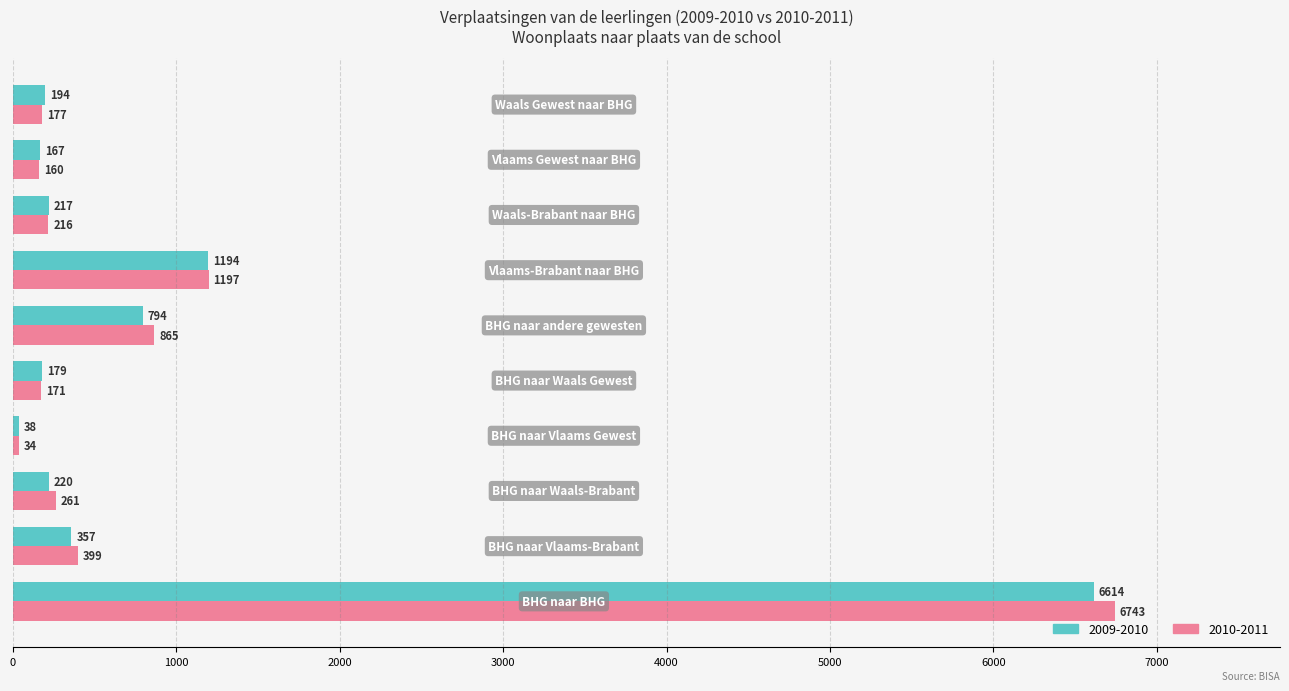

Which series has the largest total across all categories?

2010-2011